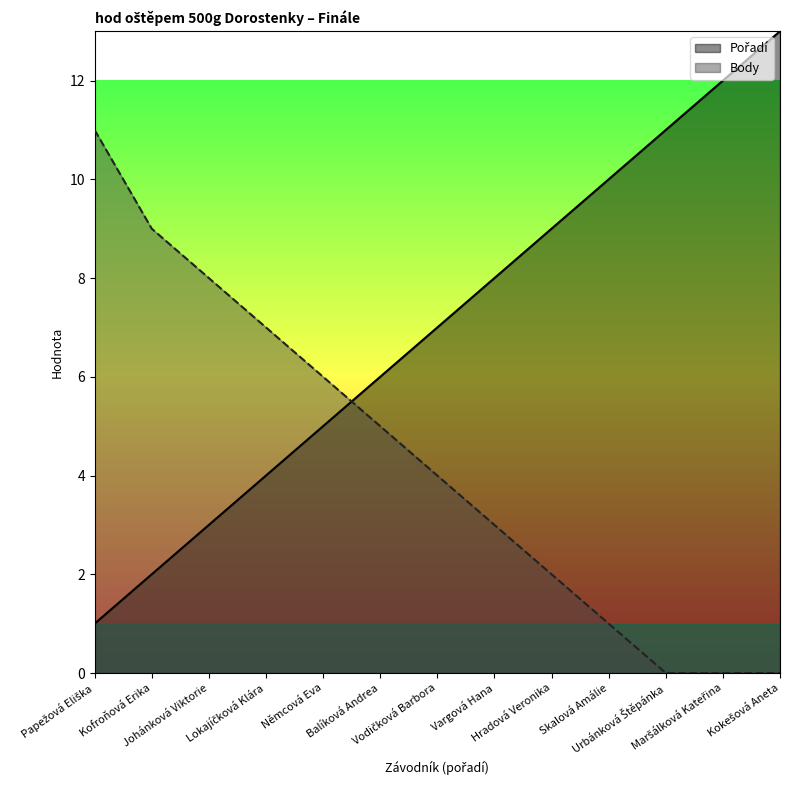

Reading right to left, what are all the values shown in this chart?

Pořadí: Kokešová Aneta=13	Maršálková Kateřina=12	Urbánková Štěpánka=11	Skalová Amálie=10	Hradová Veronika=9	Vargová Hana=8	Vodičková Barbora=7	Balíková Andrea=6	Němcová Eva=5	Lokajíčková Klára=4	Johánková Viktorie=3	Kofroňová Erika=2	Papežová Eliška=1
Body: Kokešová Aneta=0	Maršálková Kateřina=0	Urbánková Štěpánka=0	Skalová Amálie=1	Hradová Veronika=2	Vargová Hana=3	Vodičková Barbora=4	Balíková Andrea=5	Němcová Eva=6	Lokajíčková Klára=7	Johánková Viktorie=8	Kofroňová Erika=9	Papežová Eliška=11